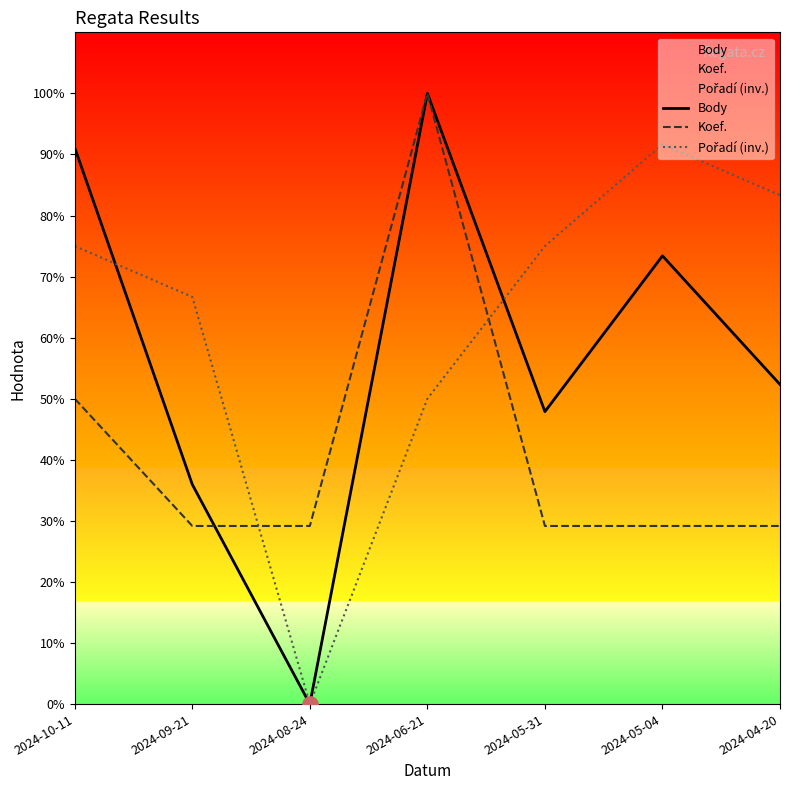

At how many categories does at least one series exceed 75?

4